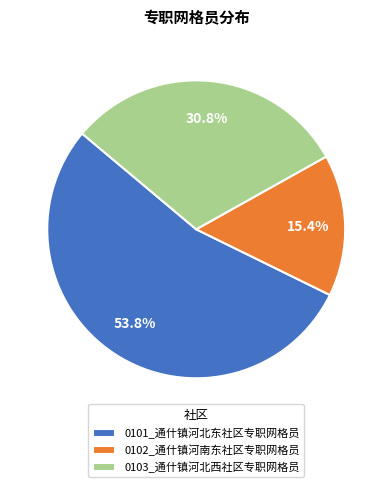

Which slice represents more than half of the pie?

0101_通什镇河北东社区专职网格员